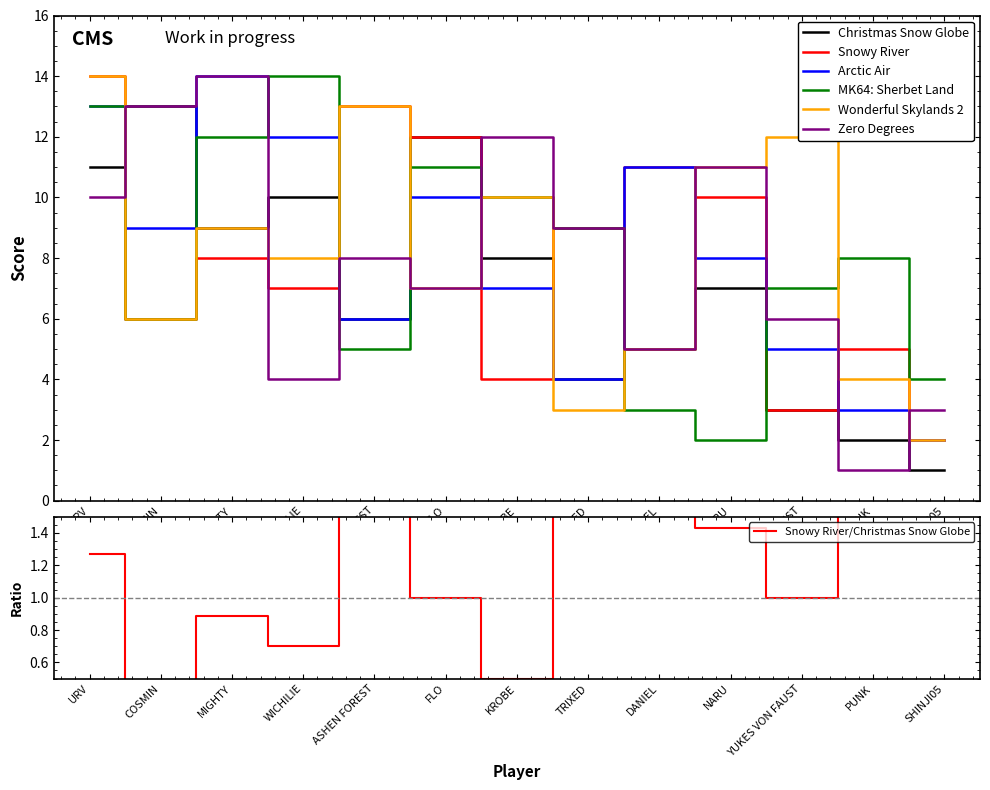

Reading left to right, list all the values displayed in this chart.

Christmas Snow Globe: URV=11	COSMIN=13	MIGHTY=9	WICHILIE=10	ASHEN FOREST=6	FLO=12	KROBE=8	TRIXED=4	DANIEL=5	NARU=7	YUKES VON FAUST=3	PUNK=2	SHINJI05=1
Snowy River: URV=14	COSMIN=6	MIGHTY=8	WICHILIE=7	ASHEN FOREST=13	FLO=12	KROBE=4	TRIXED=9	DANIEL=11	NARU=10	YUKES VON FAUST=3	PUNK=5	SHINJI05=2
Arctic Air: URV=13	COSMIN=9	MIGHTY=14	WICHILIE=12	ASHEN FOREST=6	FLO=10	KROBE=7	TRIXED=4	DANIEL=11	NARU=8	YUKES VON FAUST=5	PUNK=3	SHINJI05=2
MK64: Sherbet Land: URV=13	COSMIN=6	MIGHTY=12	WICHILIE=14	ASHEN FOREST=5	FLO=11	KROBE=10	TRIXED=9	DANIEL=3	NARU=2	YUKES VON FAUST=7	PUNK=8	SHINJI05=4
Wonderful Skylands 2: URV=14	COSMIN=6	MIGHTY=9	WICHILIE=8	ASHEN FOREST=13	FLO=7	KROBE=10	TRIXED=3	DANIEL=5	NARU=11	YUKES VON FAUST=12	PUNK=4	SHINJI05=2
Zero Degrees: URV=10	COSMIN=13	MIGHTY=14	WICHILIE=4	ASHEN FOREST=8	FLO=7	KROBE=12	TRIXED=9	DANIEL=5	NARU=11	YUKES VON FAUST=6	PUNK=1	SHINJI05=3